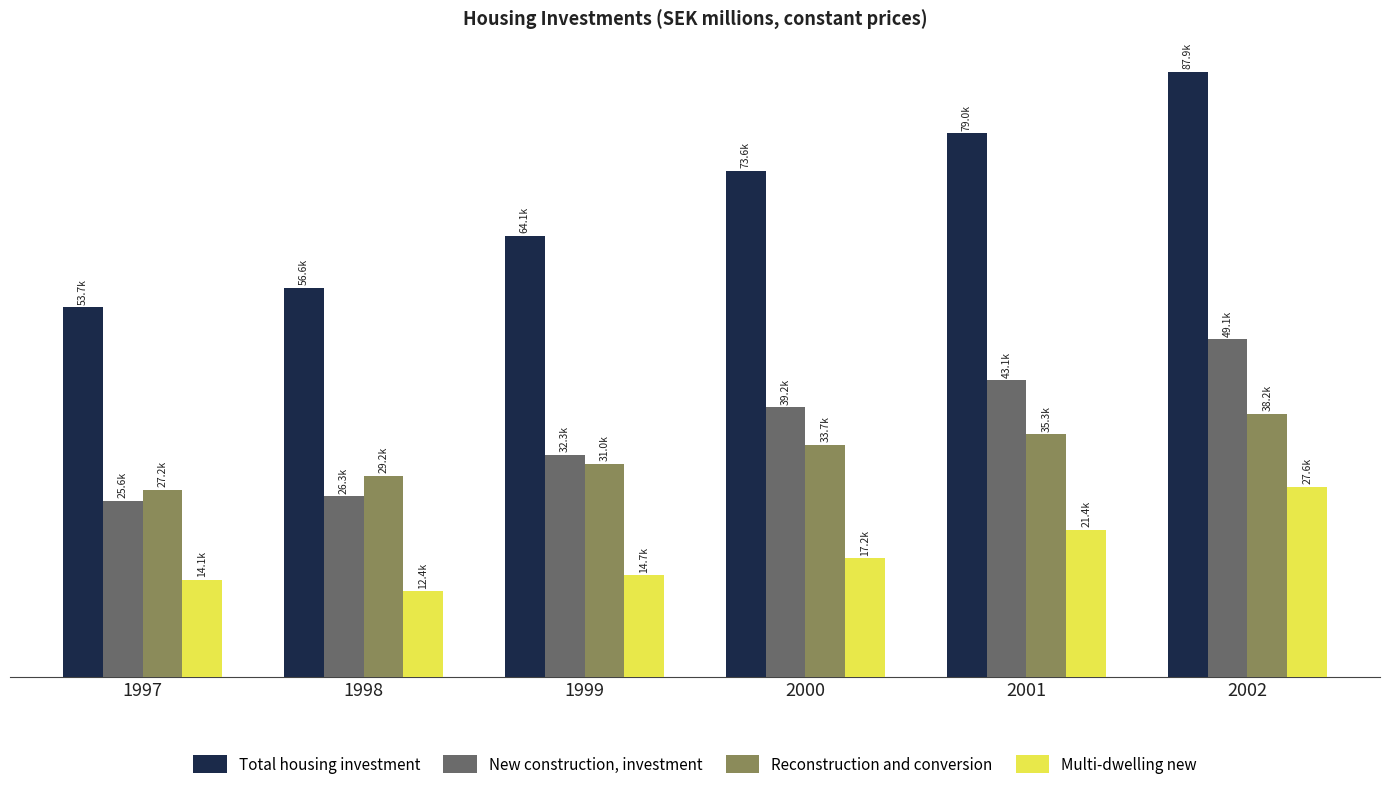

Is it true that Multi-dwelling new equals 14079.5 at 1997?

True